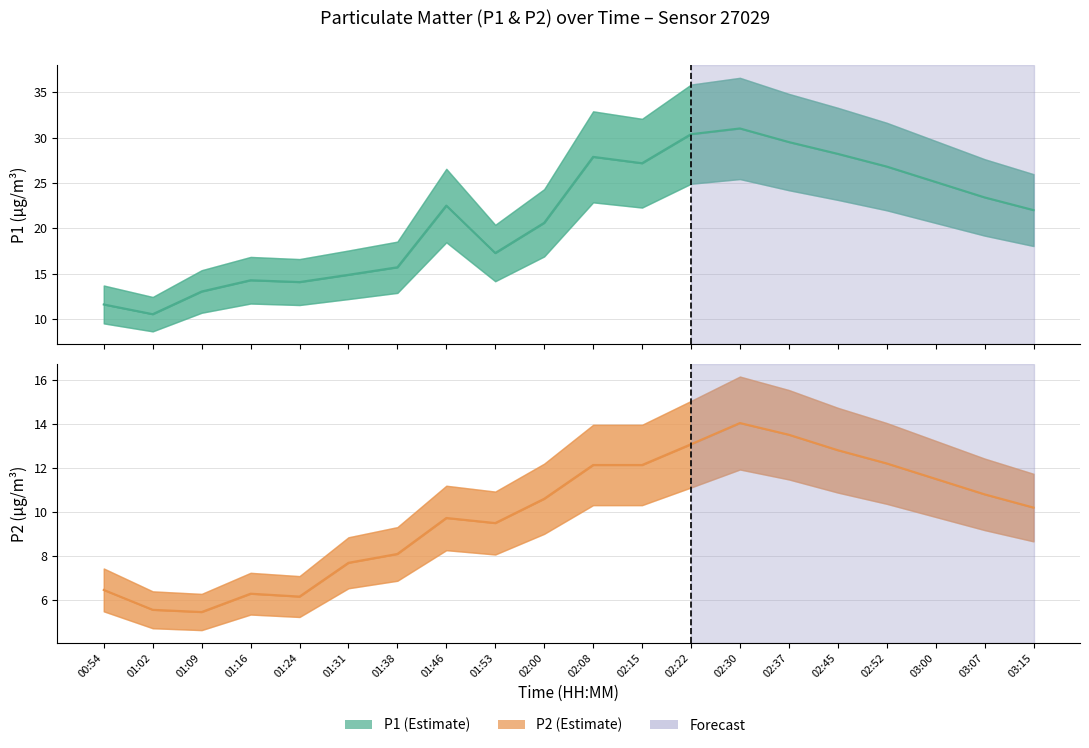

Reading left to right, transcribe all the data shown in this chart.

P1: 11.6	10.5	13.0	14.3	14.1	14.9	15.7	22.5	17.3	20.6	27.9	27.2	30.4	31.0	29.5	28.2	26.8	25.1	23.4	22.0
P2: 6.5	5.6	5.5	6.3	6.2	7.7	8.1	9.7	9.5	10.6	12.1	12.1	13.1	14.0	13.5	12.8	12.2	11.5	10.8	10.2